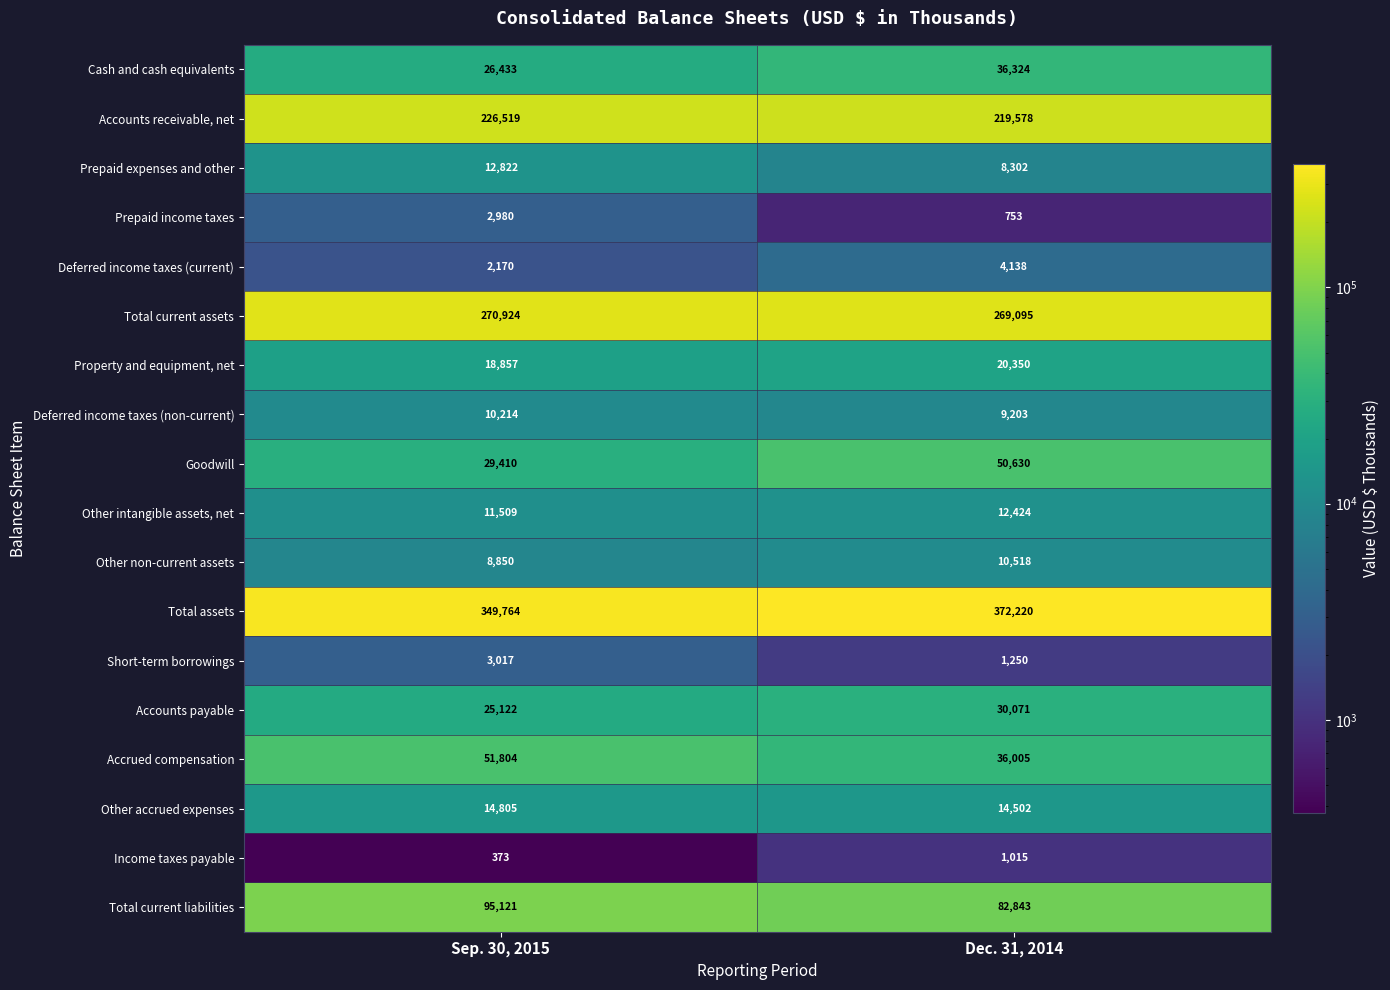

At which label is Accrued compensation closest to 43904?

Dec. 31, 2014